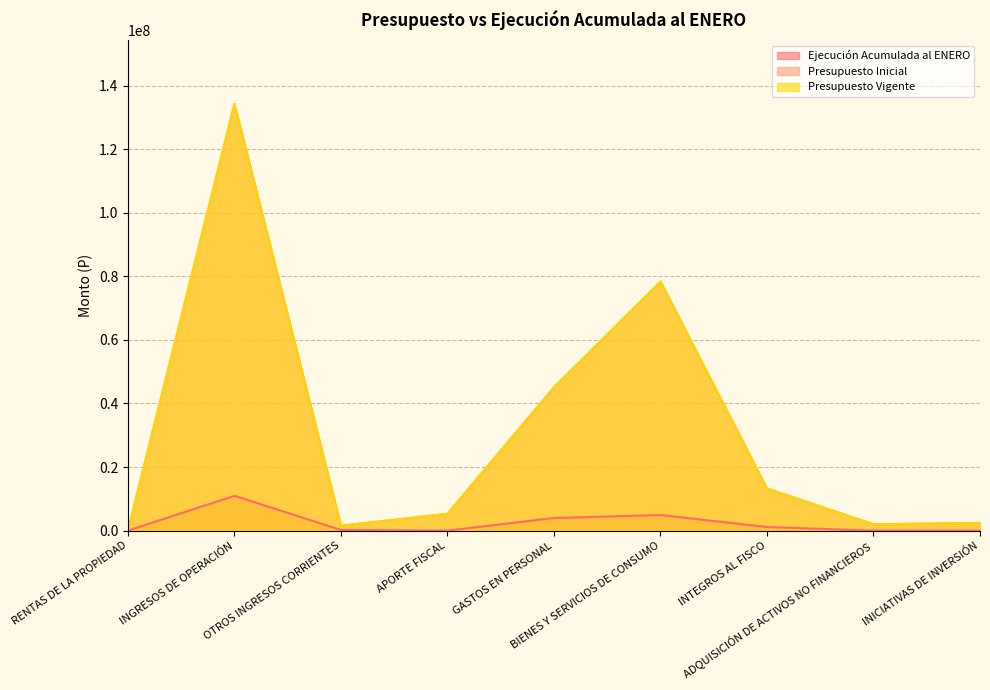

What is the label of the 1st point from the left?

RENTAS DE LA PROPIEDAD